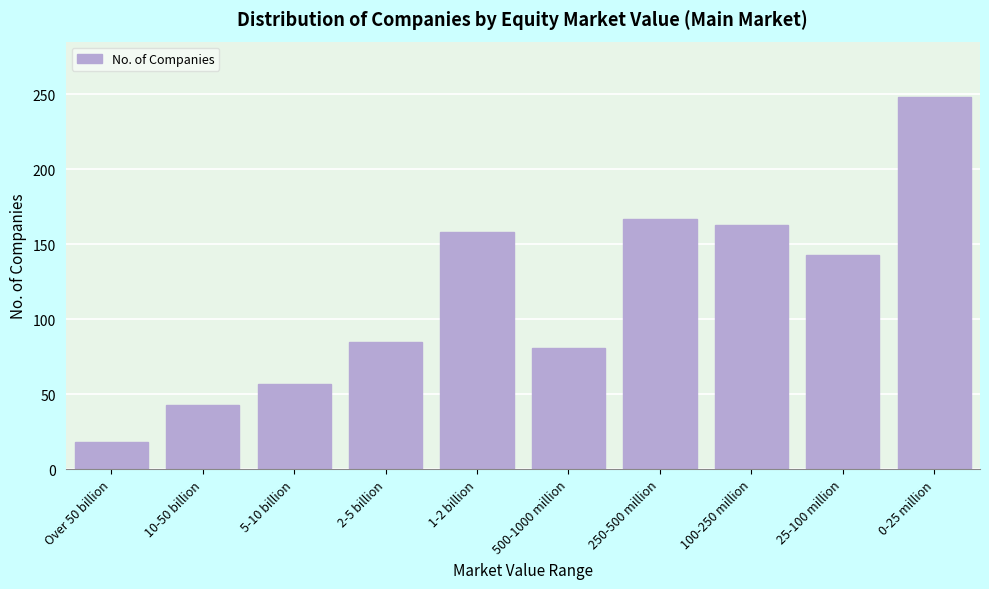

Reading left to right, extract all data points from this chart.

Over 50 billion=18	10-50 billion=43	5-10 billion=57	2-5 billion=85	1-2 billion=158	500-1000 million=81	250-500 million=167	100-250 million=163	25-100 million=143	0-25 million=248